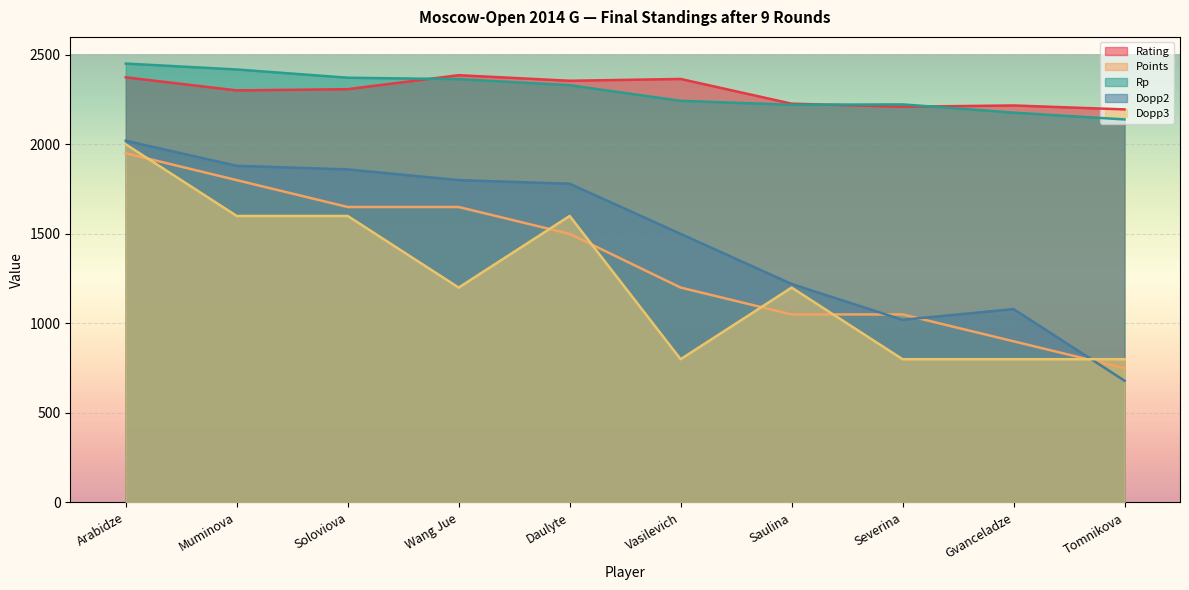

What is the maximum value for Points?

1950